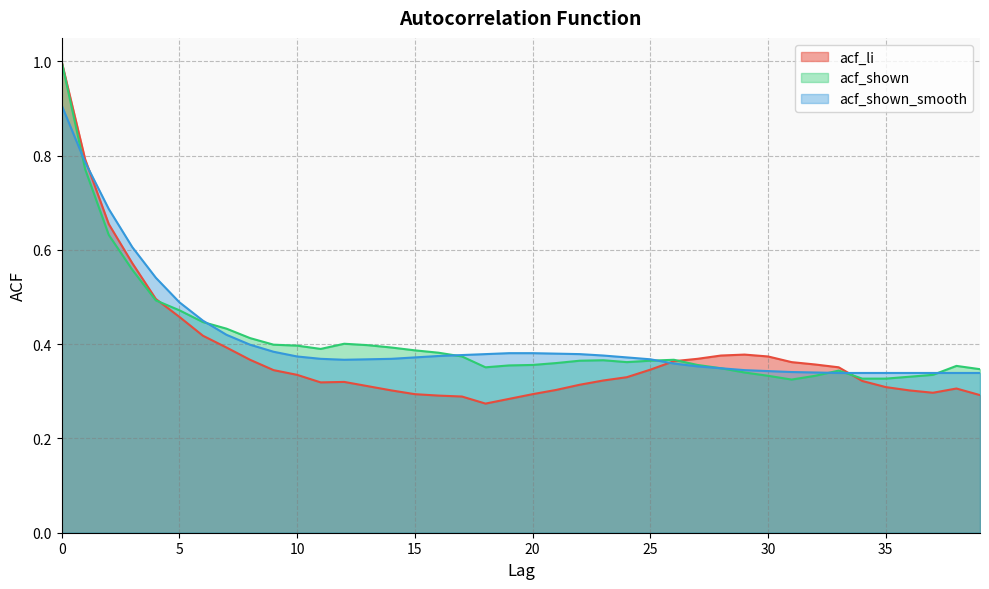

Between 12 and 4, which is larger?

4